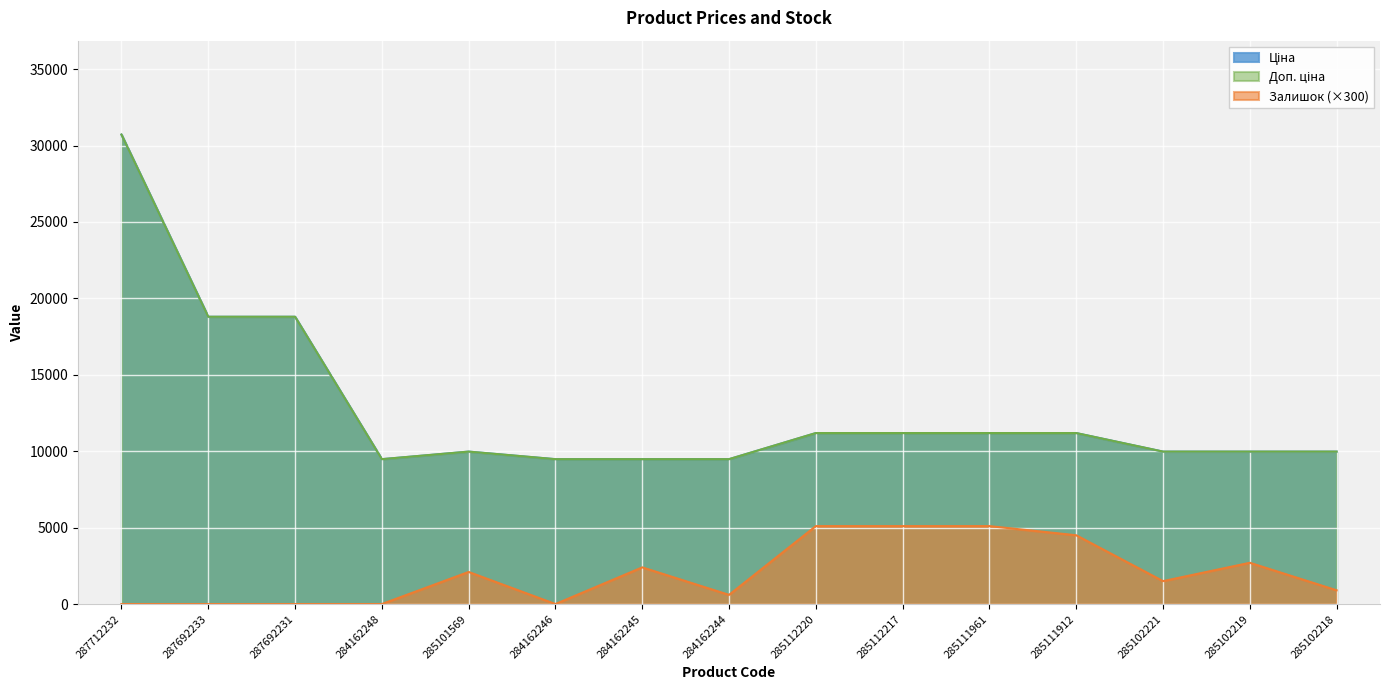

How many values in Залишок are above zero?

10